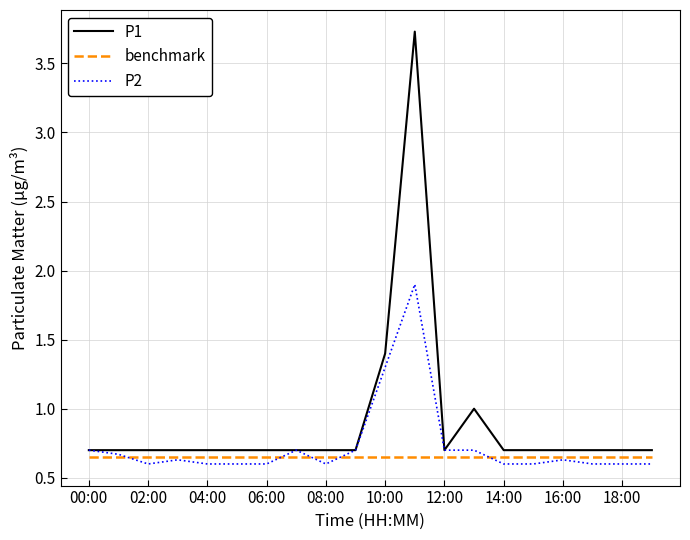

What is the minimum value for P2?

0.6